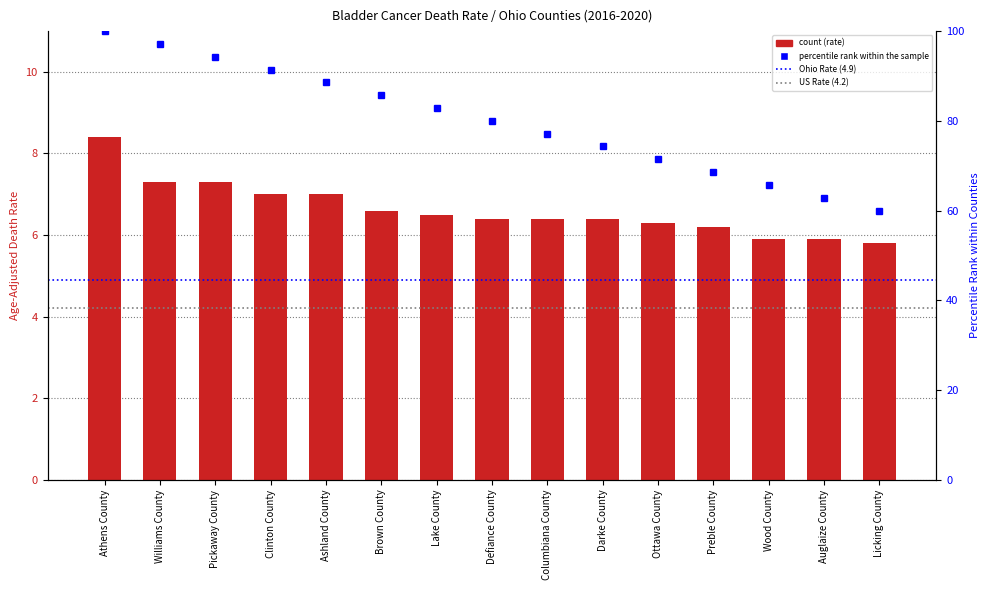

Which category has the highest value across all series?

Athens County